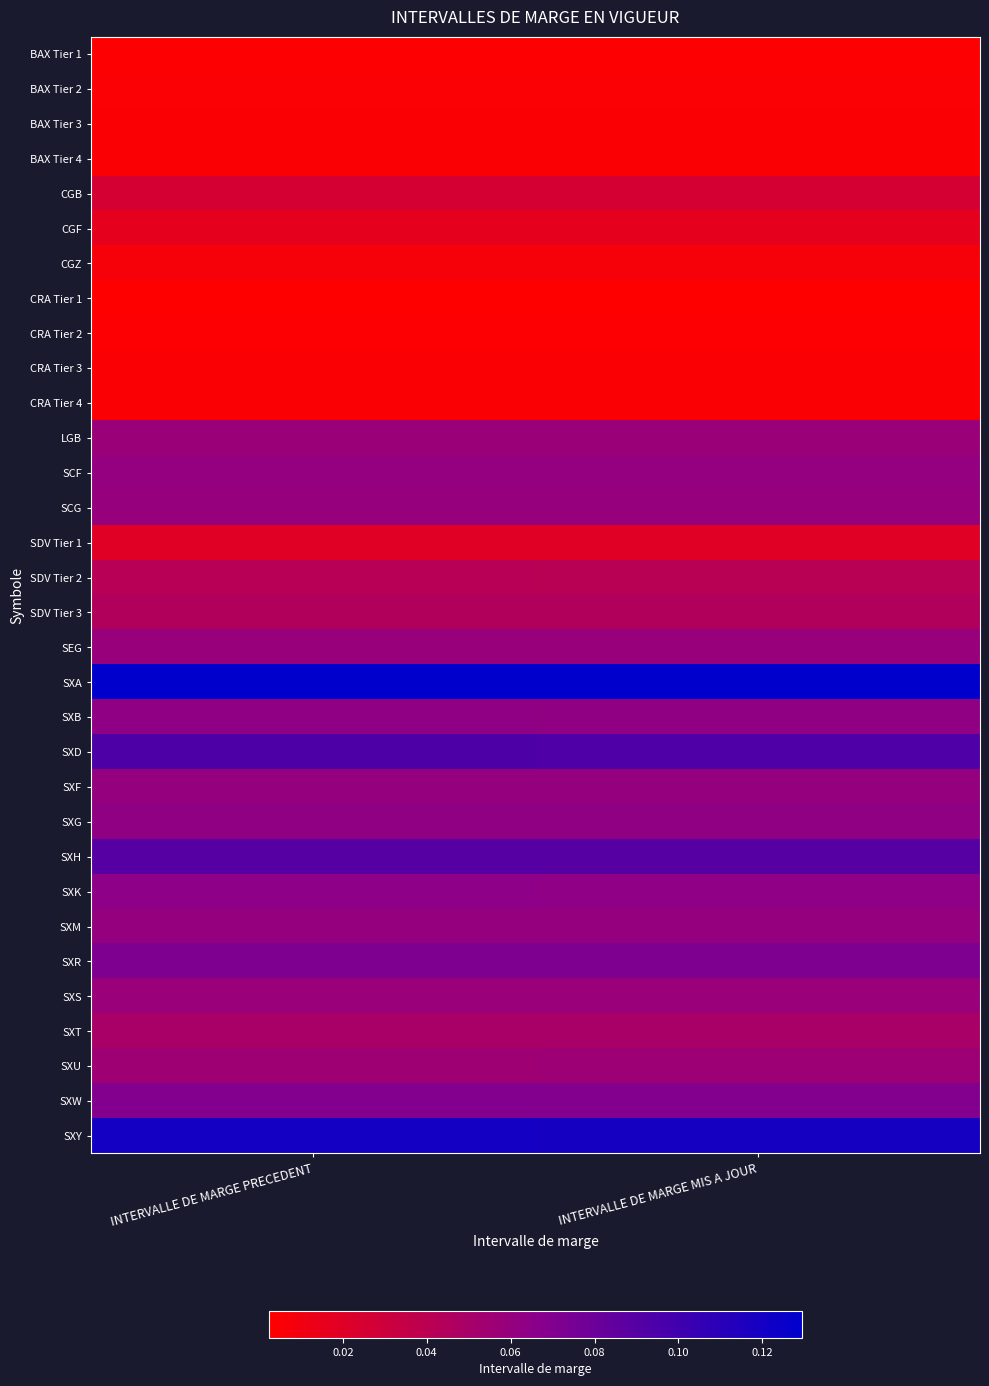

What is the difference between the highest and lowest values at INTERVALLE DE MARGE PRECEDENT?

0.1